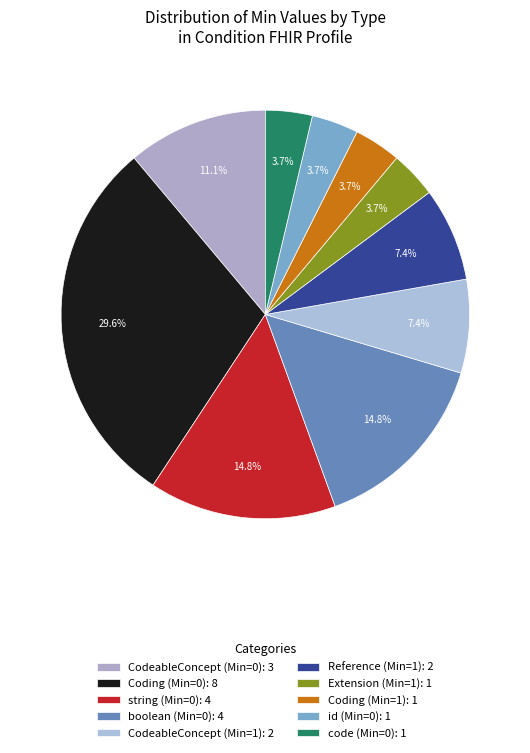

Count the number of slices in the pie.

10